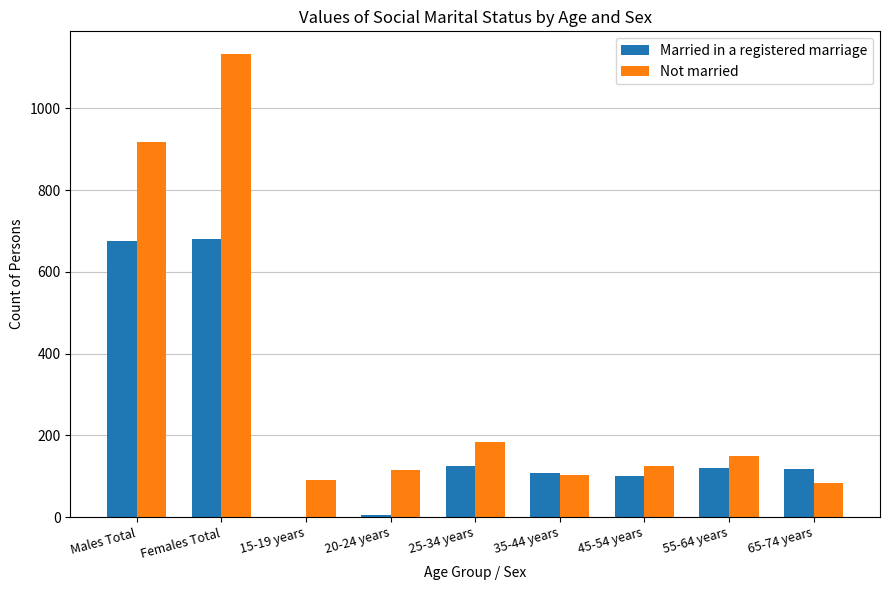

Where is Not married nearest to the value 607?

Males Total